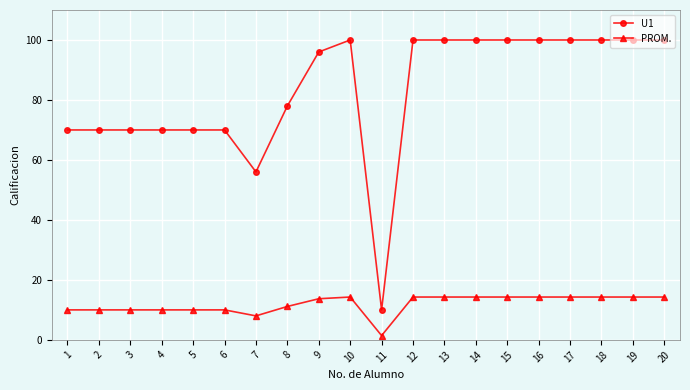

What is the total value across all series at 7?

64.0